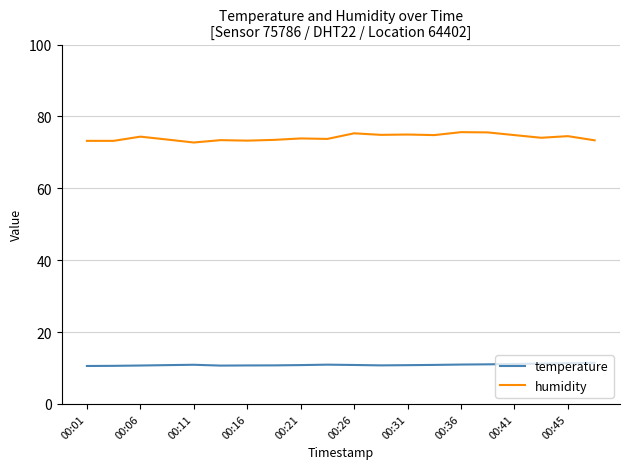

True or false: humidity and temperature intersect in this chart.

False